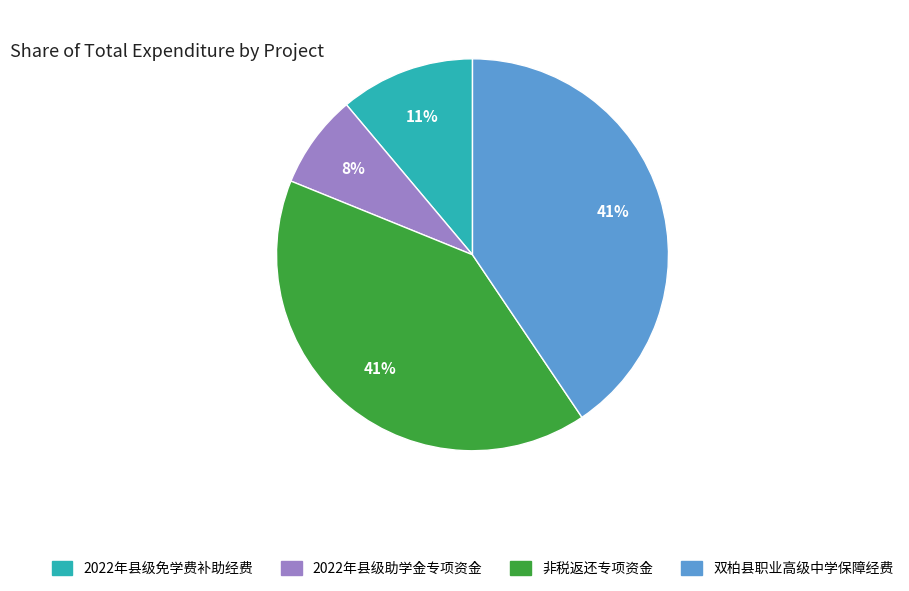

Approximately how many times larger is the value at 双柏县职业高级中学保障经费 compared to 非税返还专项资金?

1.0